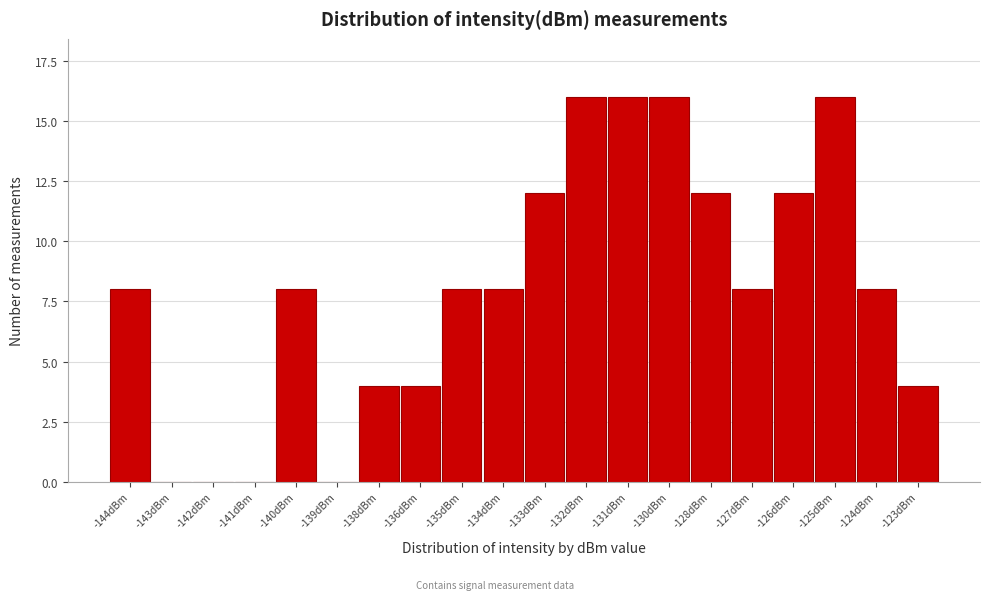

Reading left to right, what are all the values shown in this chart?

-144dBm=8	-143dBm=0	-142dBm=0	-141dBm=0	-140dBm=8	-139dBm=0	-138dBm=4	-136dBm=4	-135dBm=8	-134dBm=8	-133dBm=12	-132dBm=16	-131dBm=16	-130dBm=16	-128dBm=12	-127dBm=8	-126dBm=12	-125dBm=16	-124dBm=8	-123dBm=4